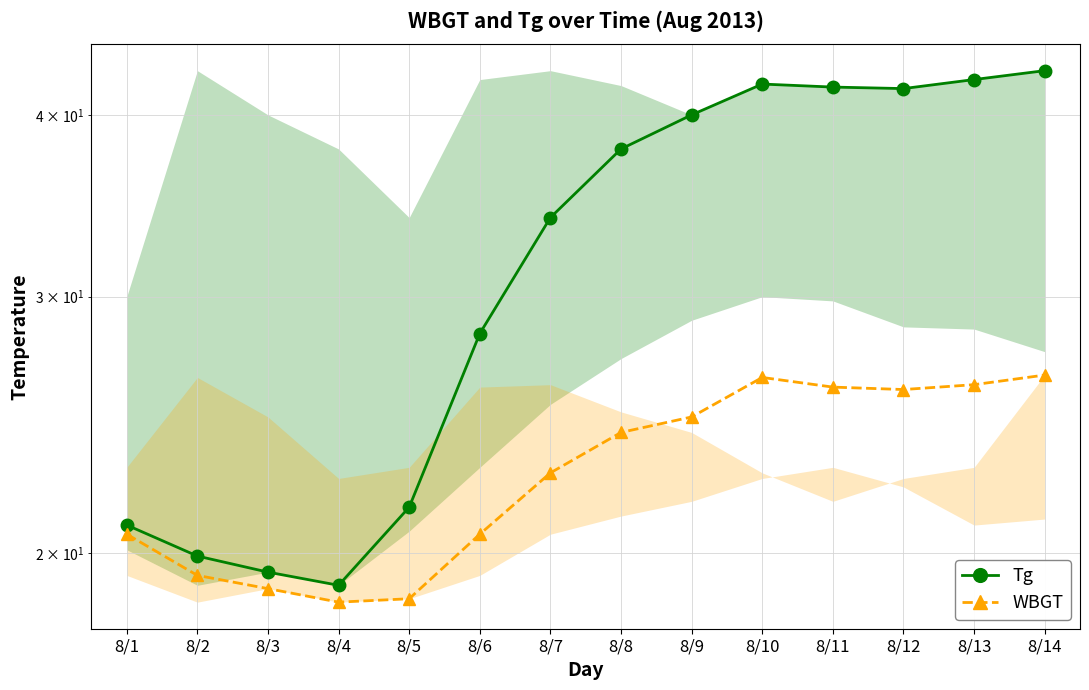

How many data points in WBGT are above 24?

7